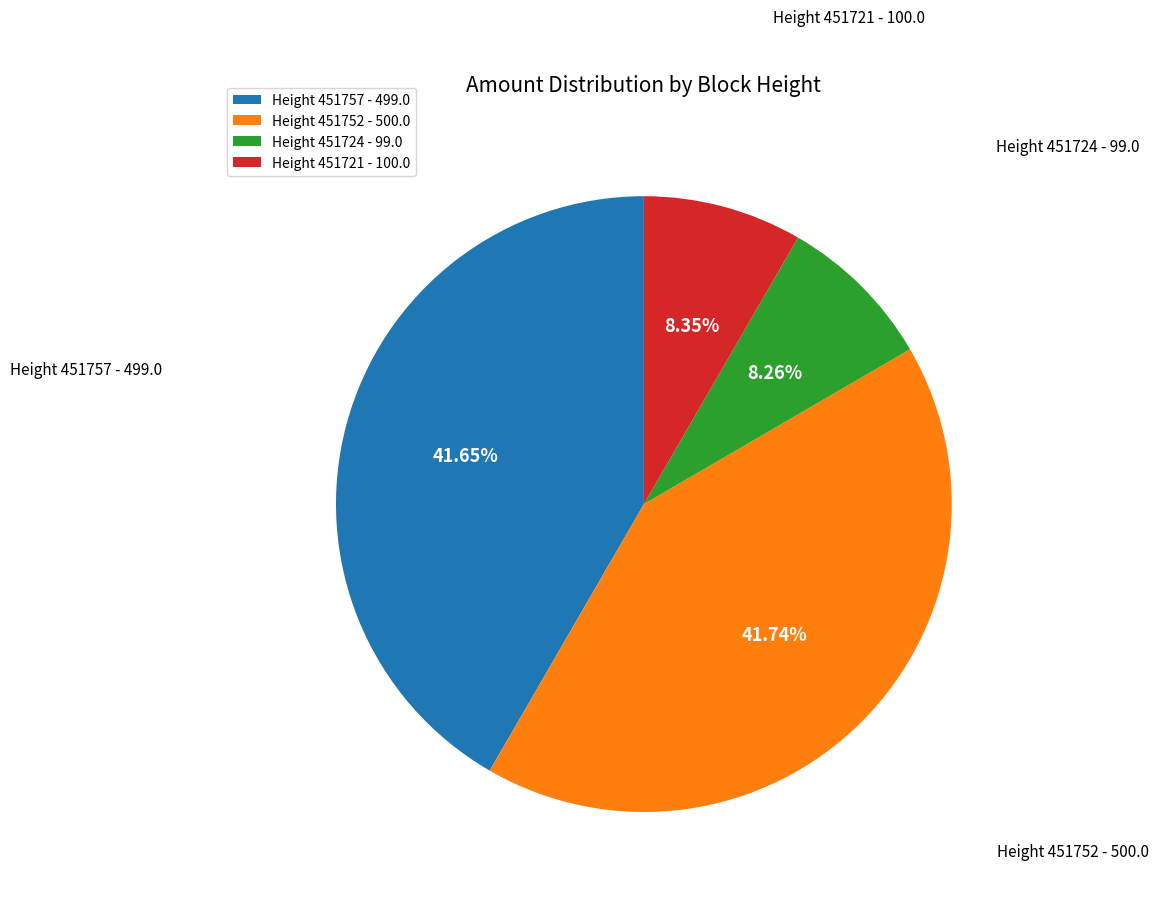

How many slices are in this pie chart?

4